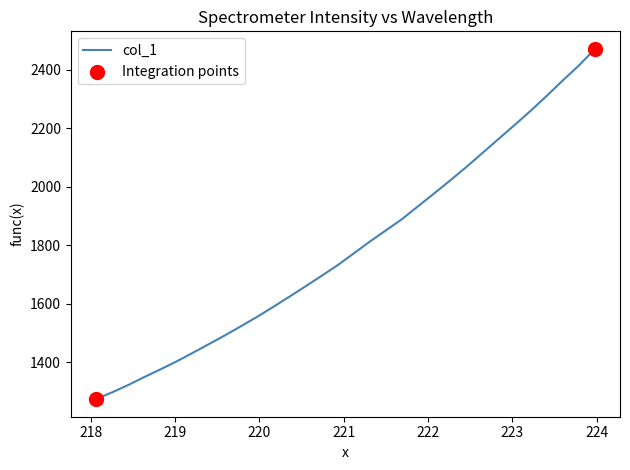

What is the smallest value displayed?

1273.6